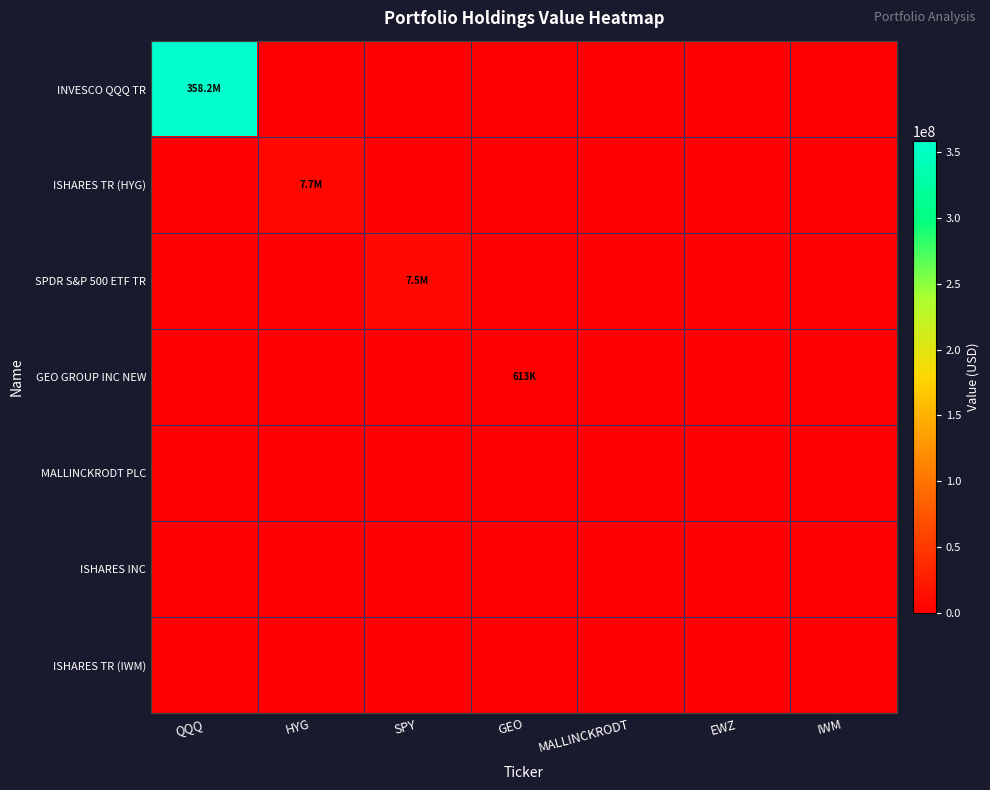

Which series has the largest total across all categories?

INVESCO QQQ TR